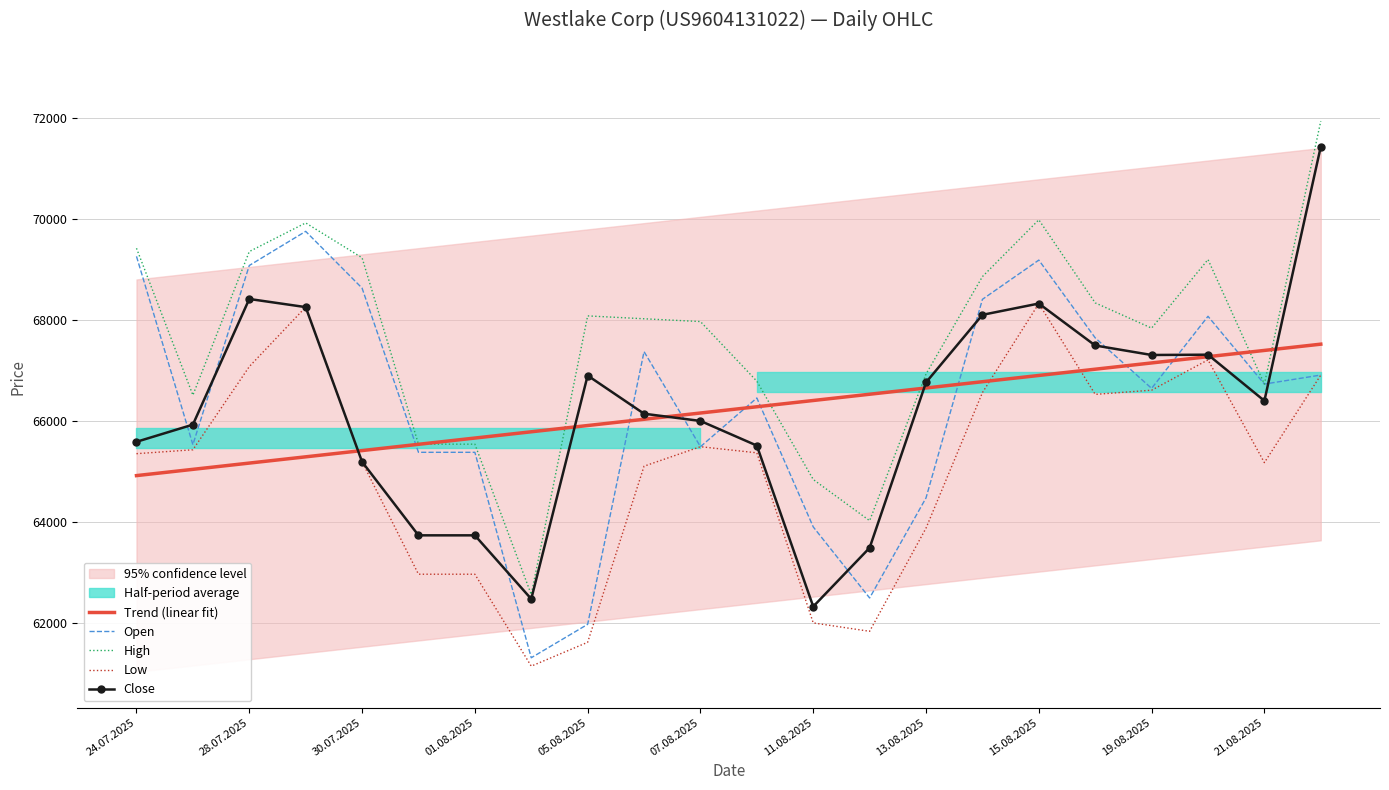

Which series ends up on top after the final intersection of Close and Open?

Close